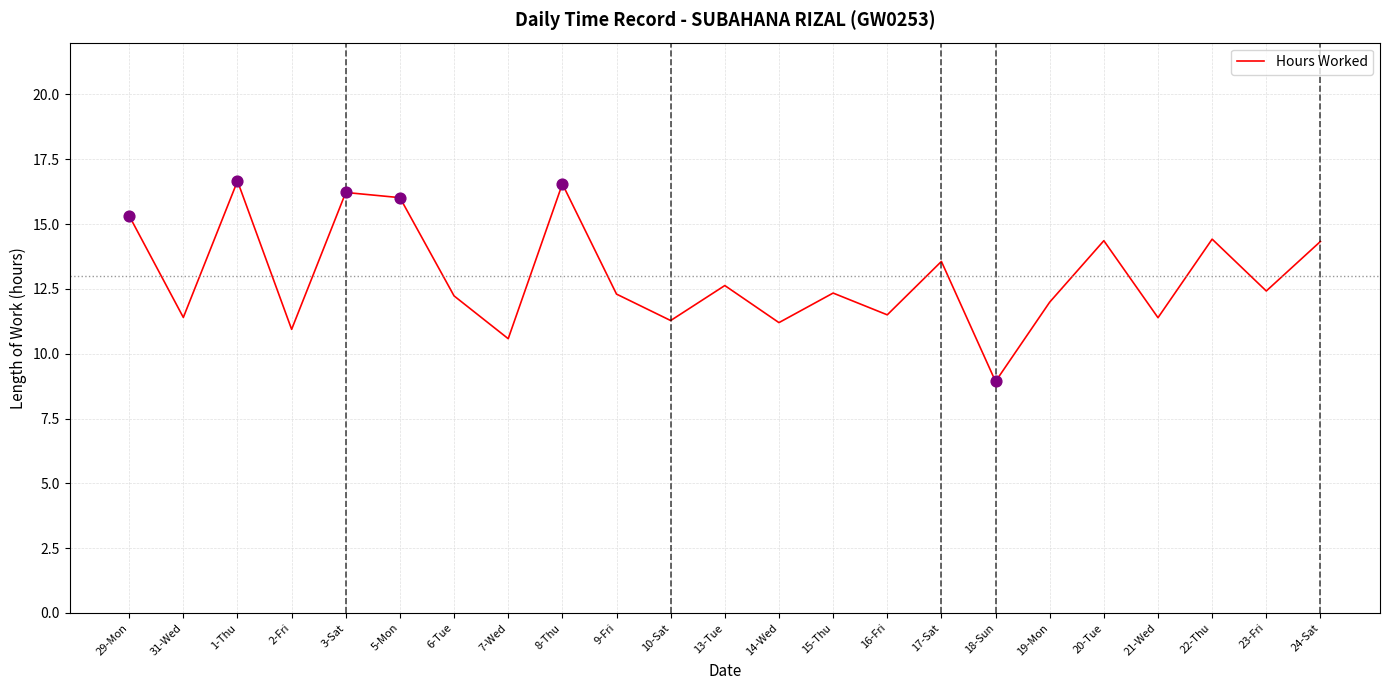

Approximately how many times larger is the value at 19-Mon compared to 7-Wed?

1.1